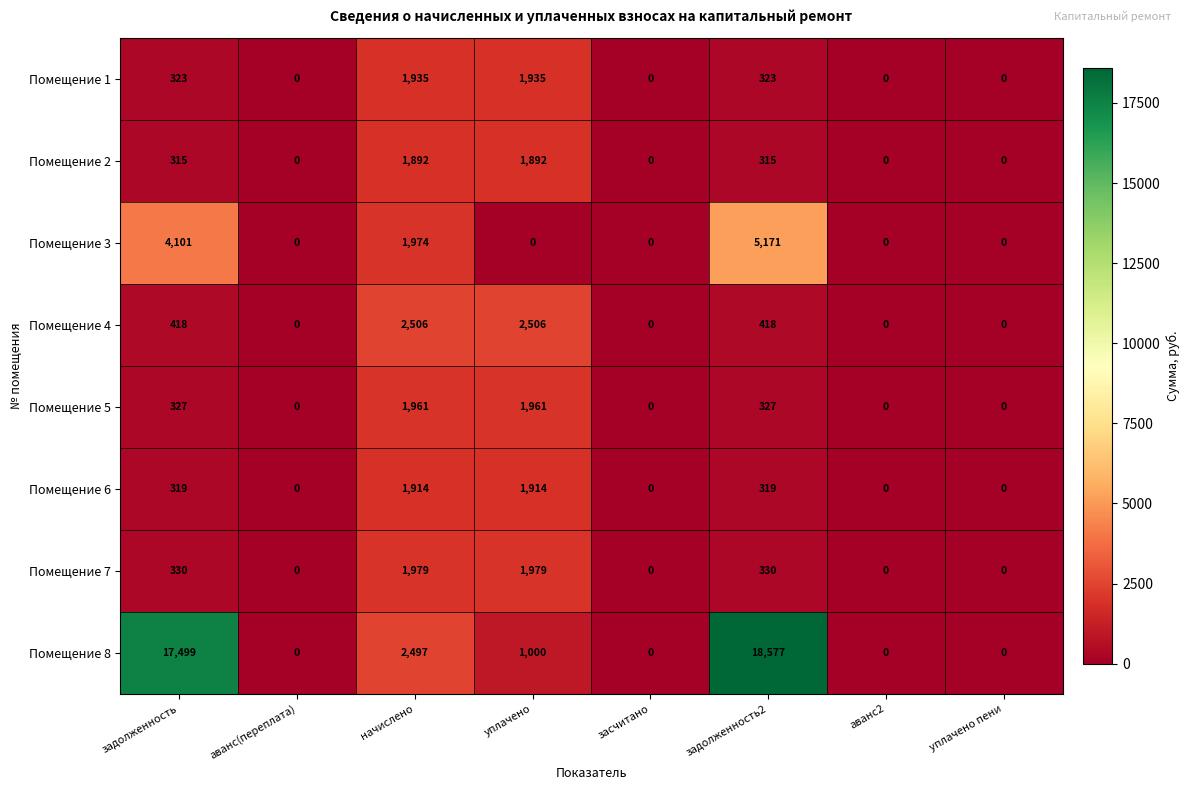

At which category is the sum across all series the highest?

задолженность2